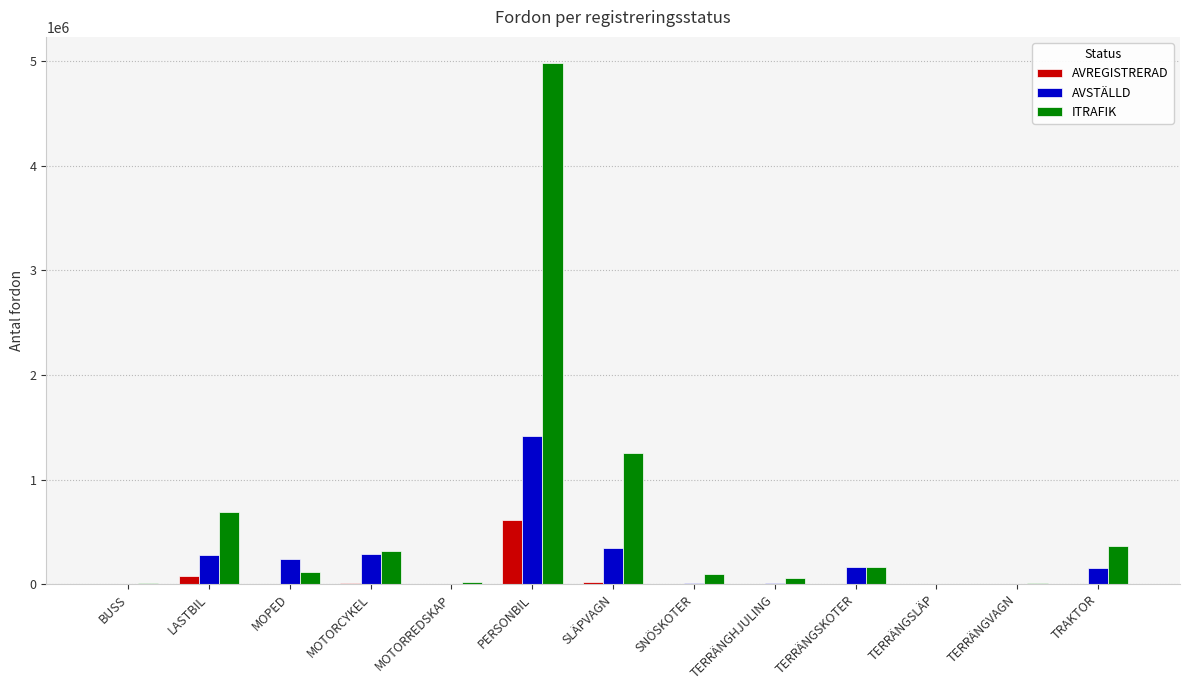

Where is ITRAFIK nearest to the value 2491854?

SLÄPVAGN